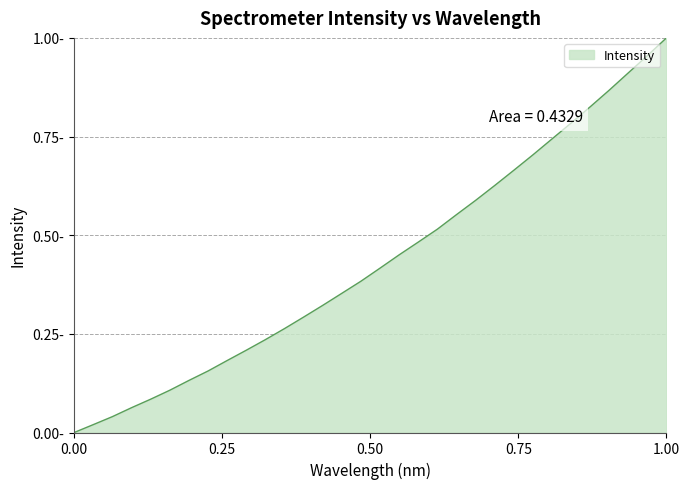

What is the value of the 8th point from the left?

0.2